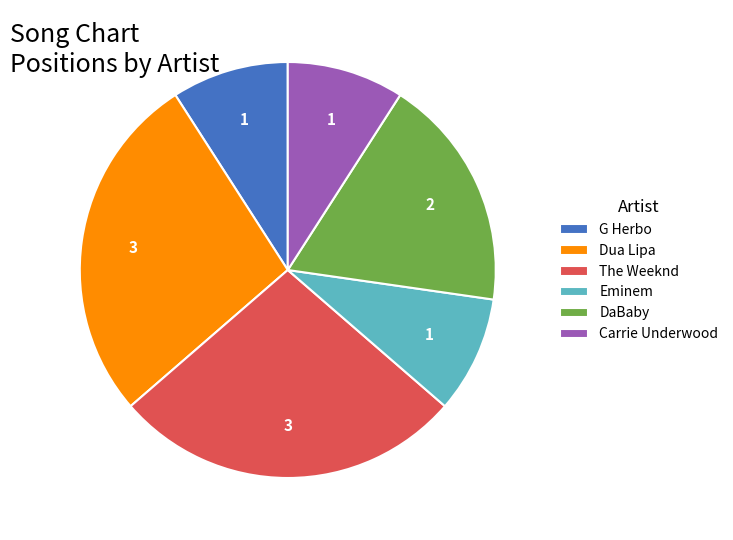

True or false: DaBaby accounts for 18% of the total.

True